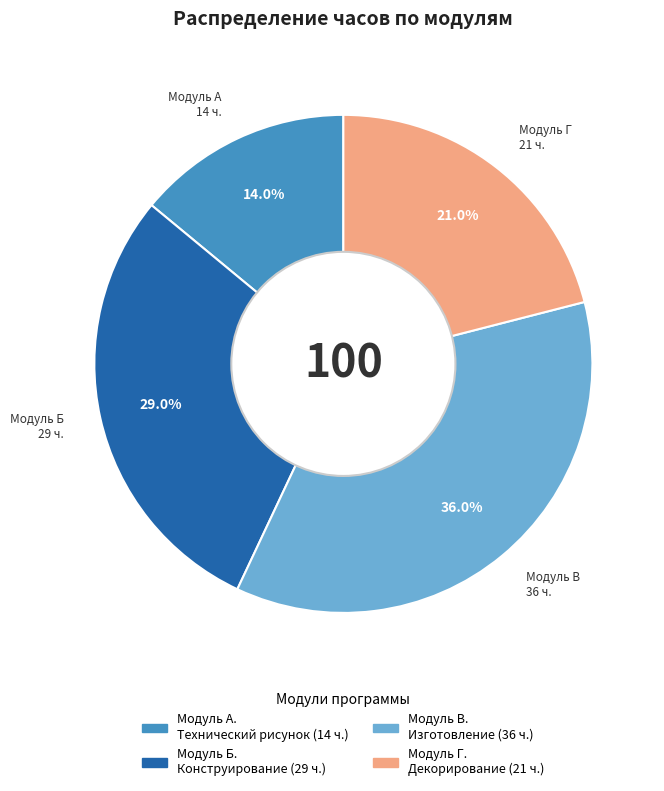

Is there a majority slice in this chart?

No